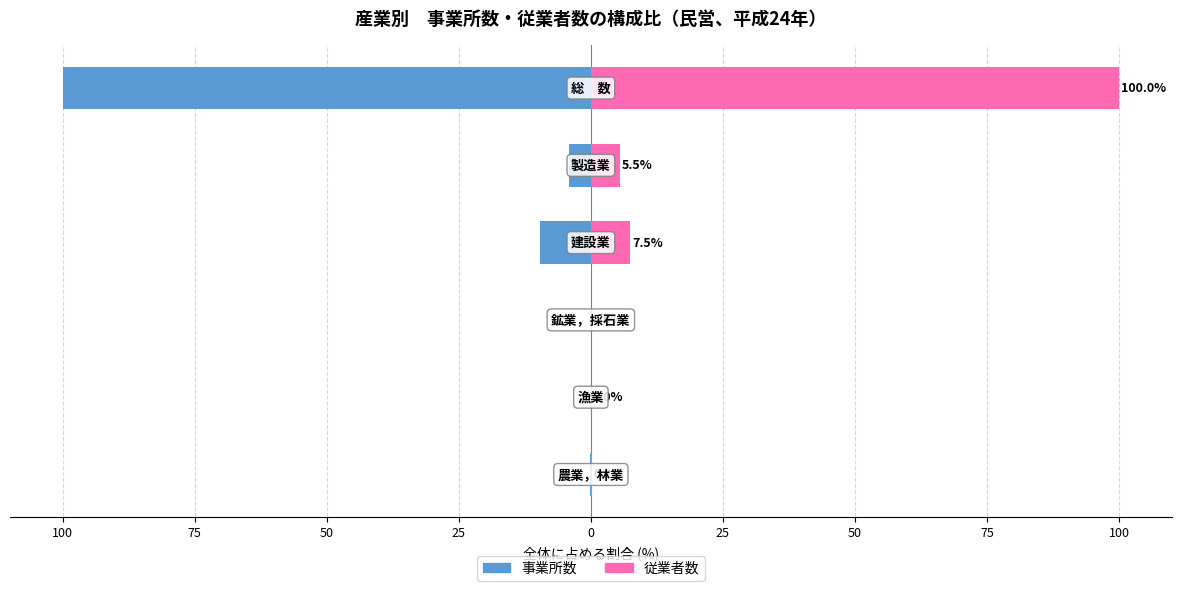

True or false: 事業所数 has a value of -6.6 at 50.

False